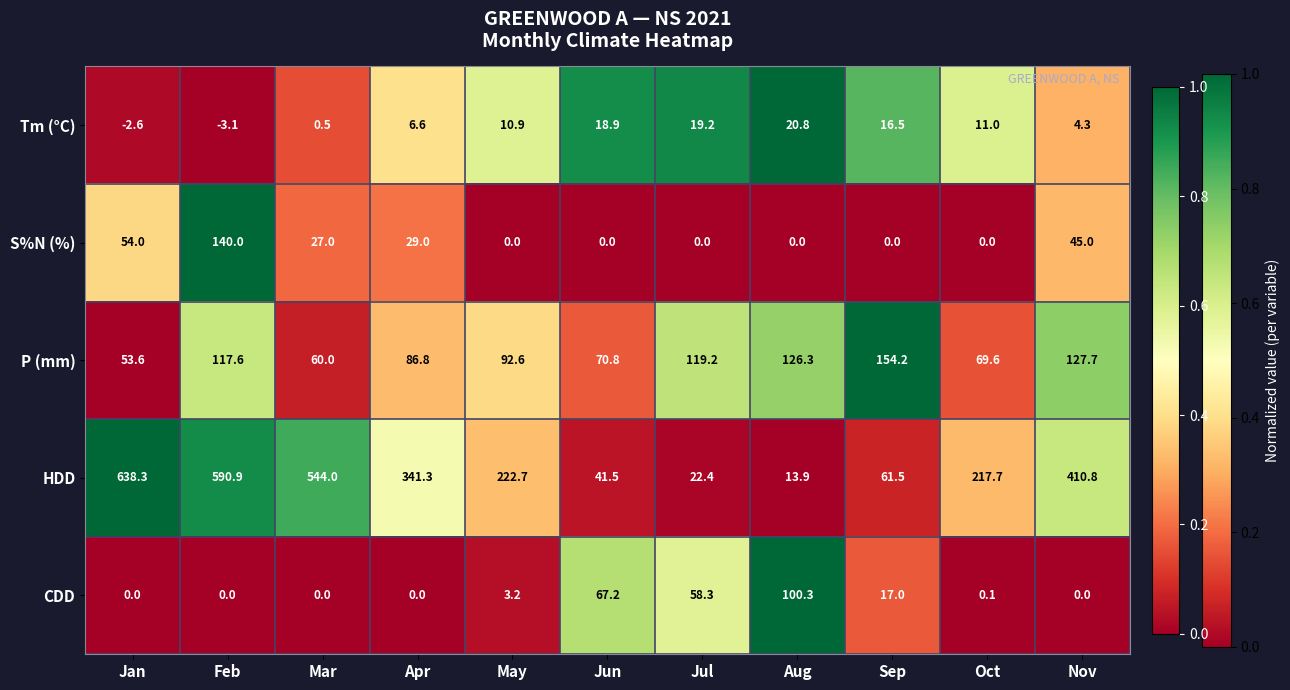

What is the difference between the highest and lowest values at Nov?

410.8